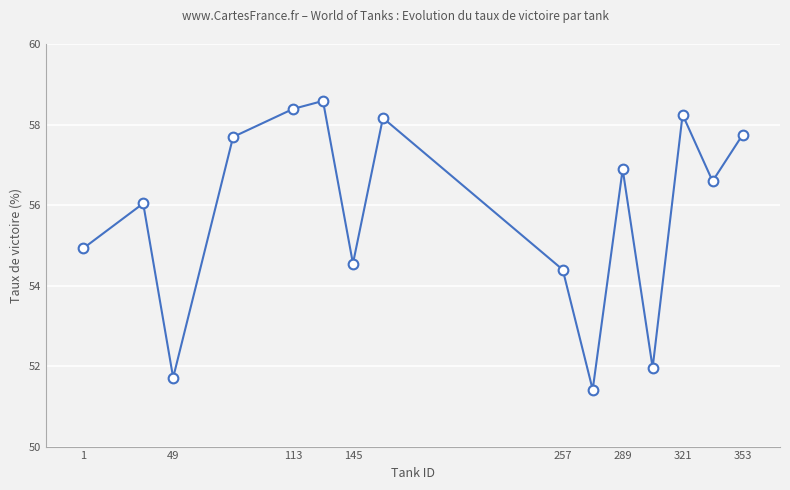

What is the average value?

55.8